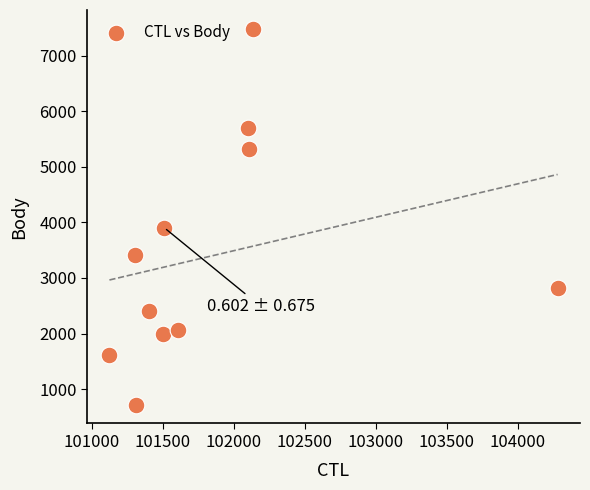

What is the range of Y values (max minus min)?

6762